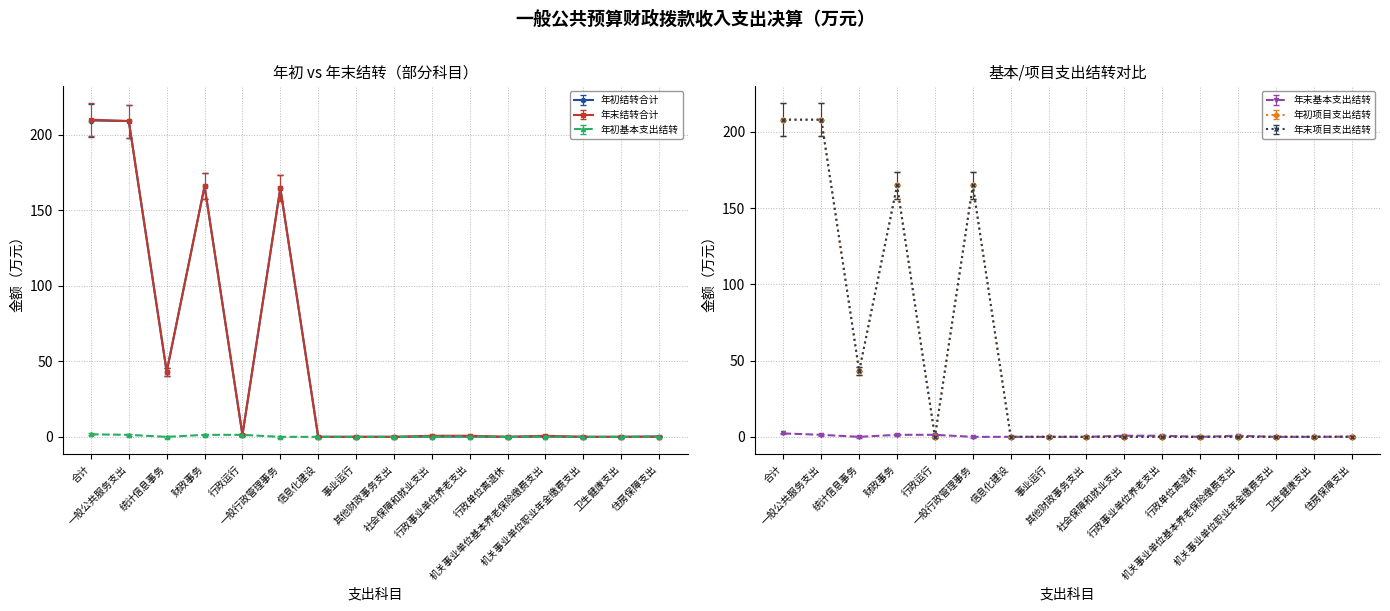

Rank the series at 机关事业单位基本养老保险缴费支出 from lowest to highest value.

年末项目支出结转, 年初项目支出结转, 年初结转合计, 年初基本支出结转, 年末基本支出结转, 年末结转合计